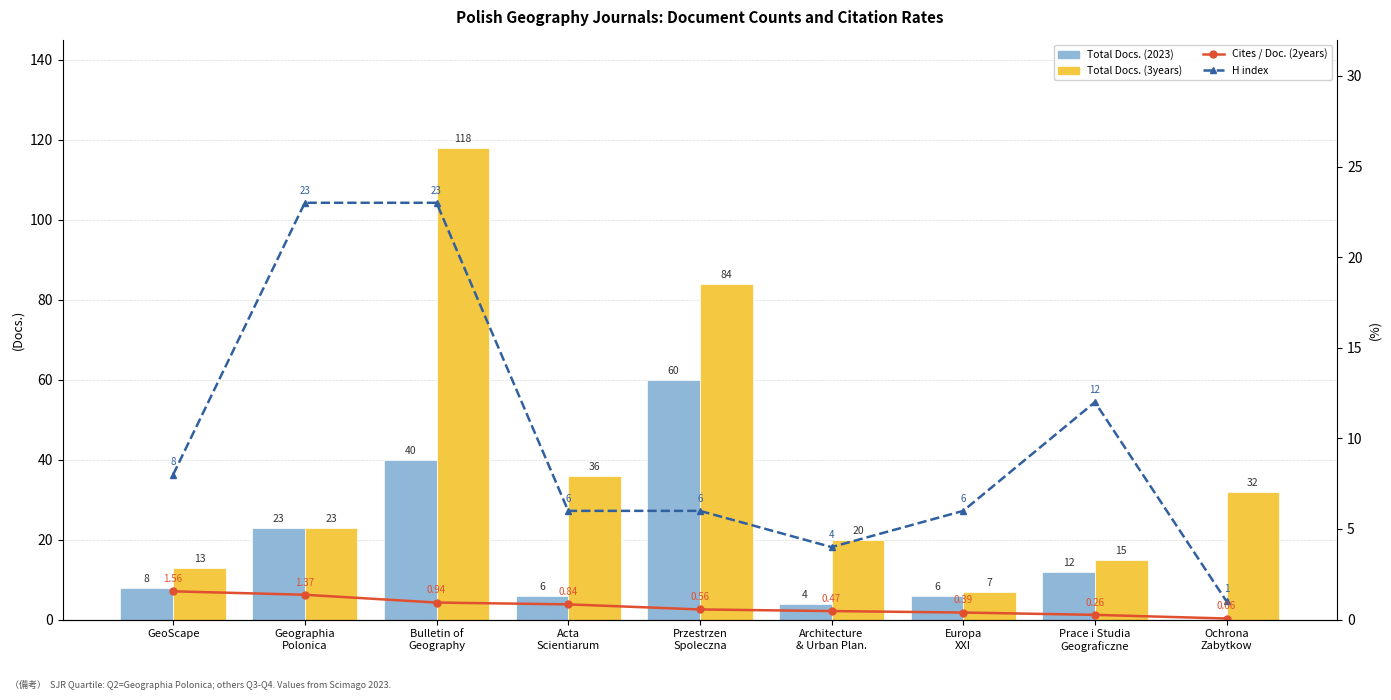

What is the label of the 3rd bar from the left?

Bulletin of
Geography